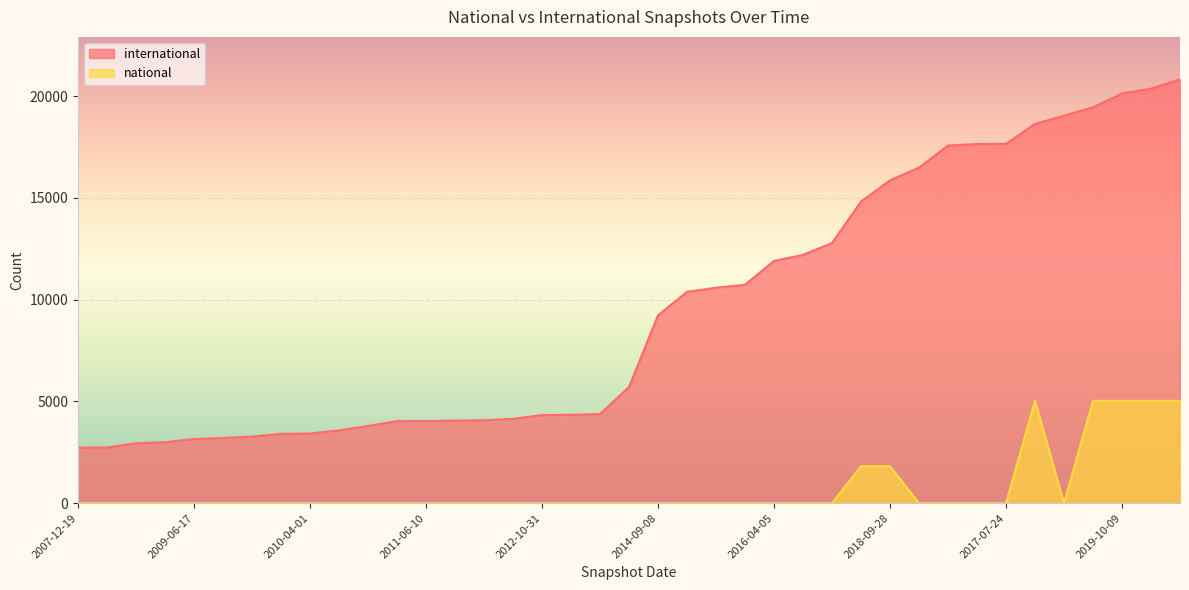

What is the label of the 32nd point from the right?

2009-12-16